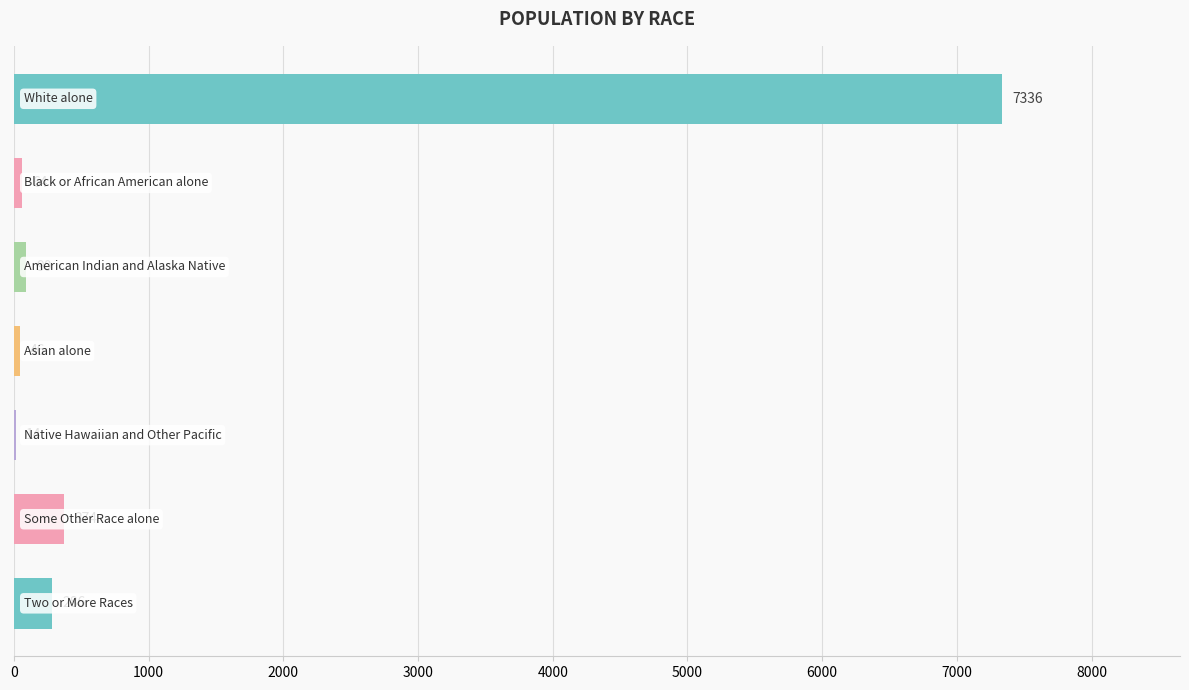

What is the maximum value shown in the chart?

7336